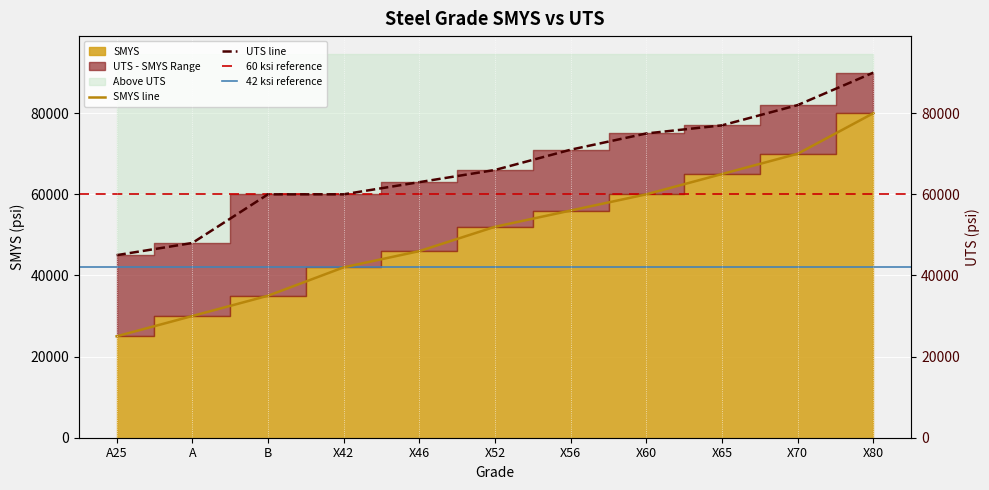

True or false: uts has a value of 72444 at A25.

False